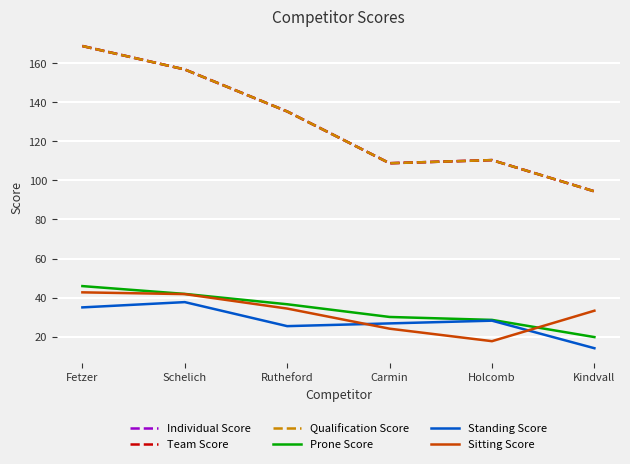

True or false: Standing Score has a value of 26.8 at Carmin.

True